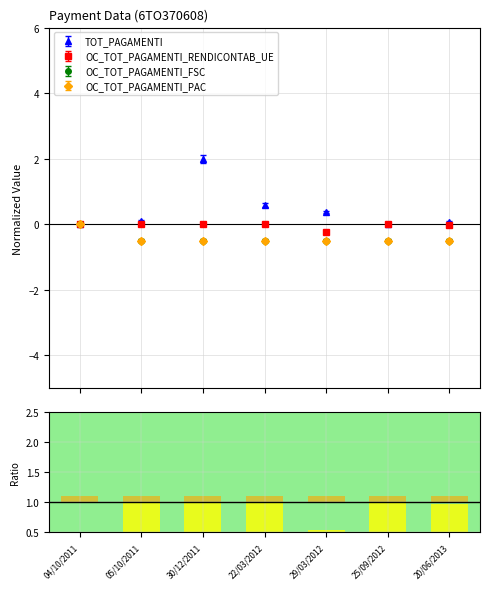

What is the value of the OC_TOT_PAGAMENTI_FSC bar at the 7th from the left?

0.1